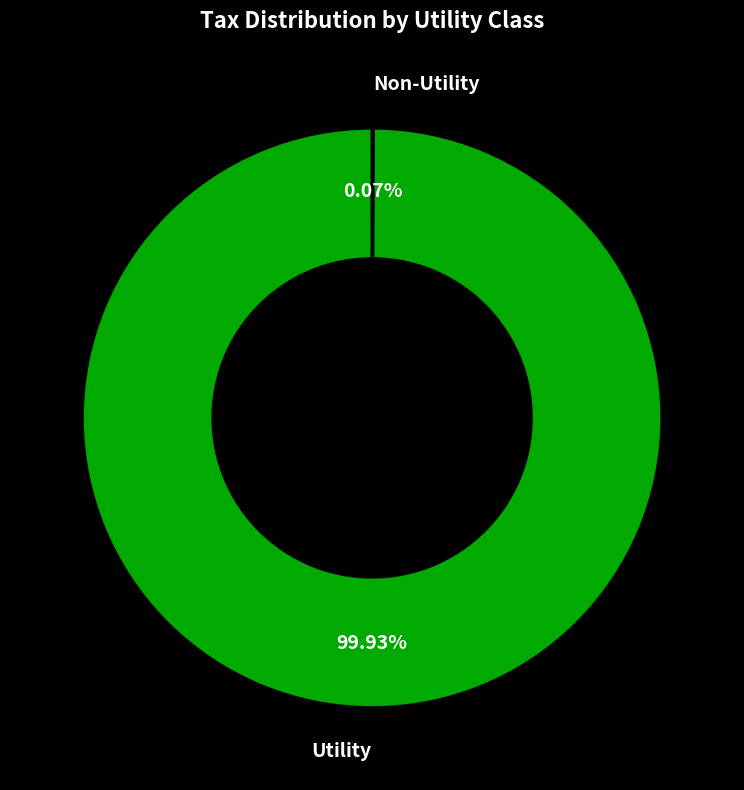

Is there any slice that represents more than half of the pie?

Yes